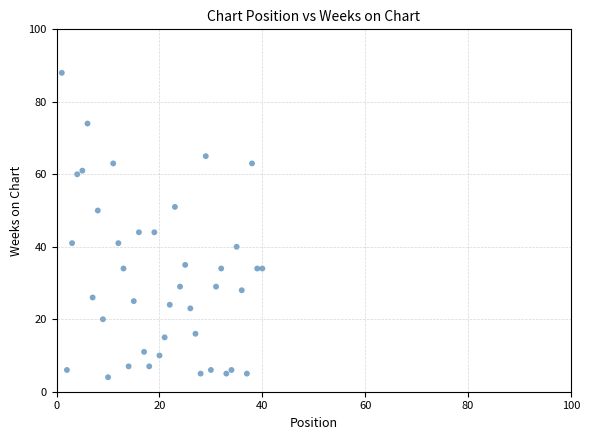

What is the range of X values (max minus min)?

39